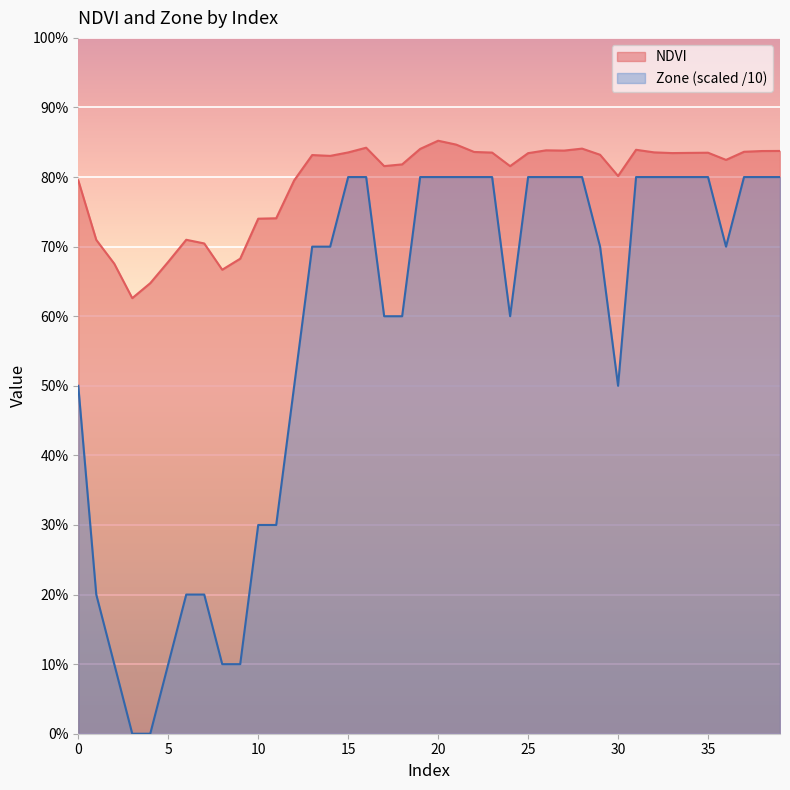

How many Zone values are between 0 and 1?

40